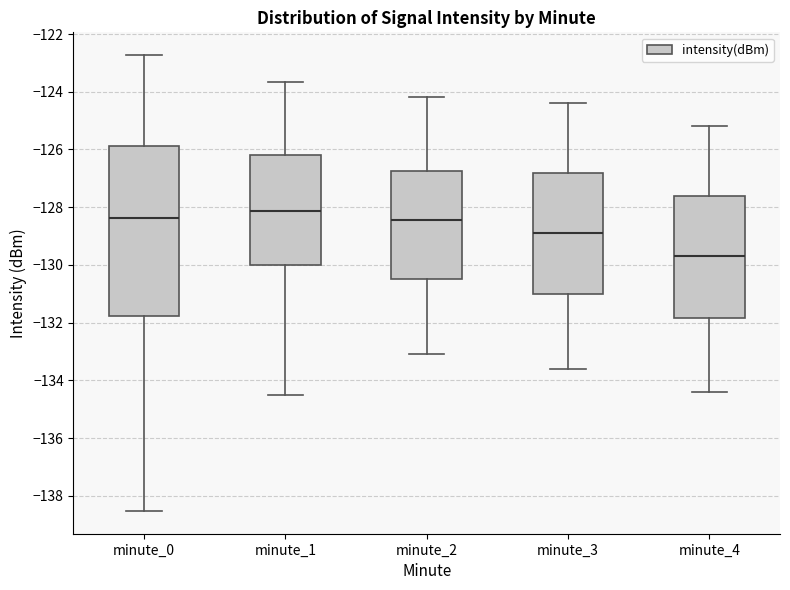

Reading left to right, transcribe this box plot: for each box, give where its median line is, the range the box spans, and where its two whiskers end, as read against the y-axis. The values are not printed on the chart, so give them approximately, as read against the axis.

minute_0: median -128.4, box -131.8 to -125.8, whiskers -138.6 to -122.8
minute_1: median -128.2, box -130.0 to -126.2, whiskers -134.6 to -123.6
minute_2: median -128.4, box -130.4 to -126.8, whiskers -133.0 to -124.2
minute_3: median -128.8, box -131.0 to -126.8, whiskers -133.6 to -124.4
minute_4: median -129.6, box -131.8 to -127.6, whiskers -134.4 to -125.2